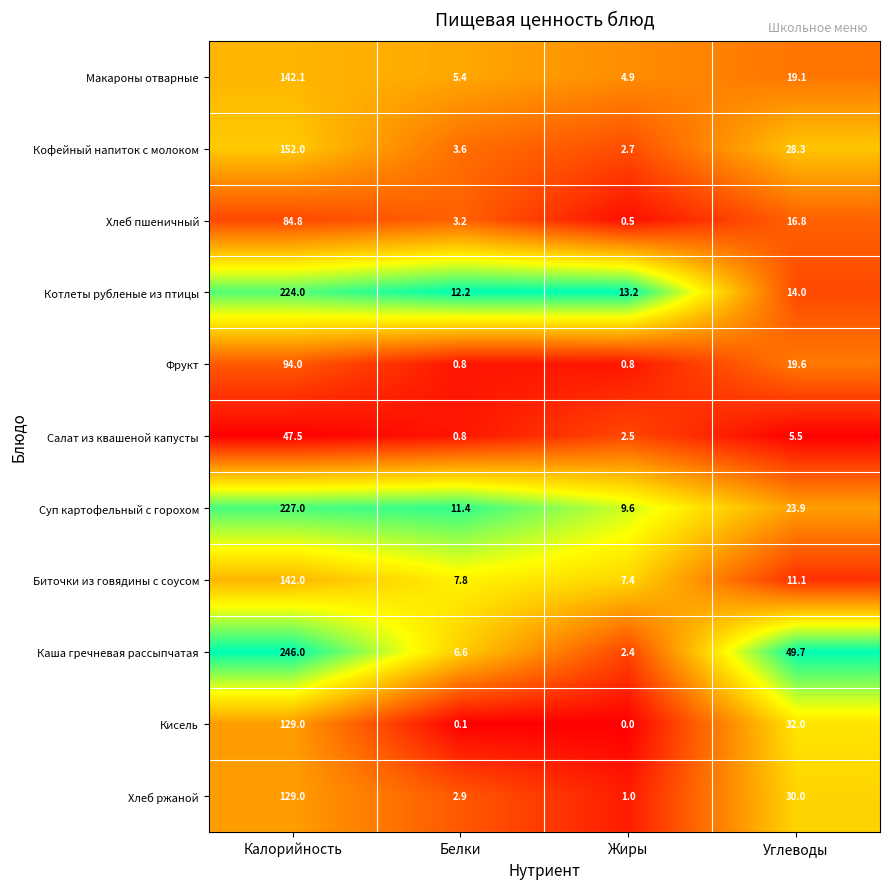

What is the difference between the highest and lowest values at Жиры?

13.2